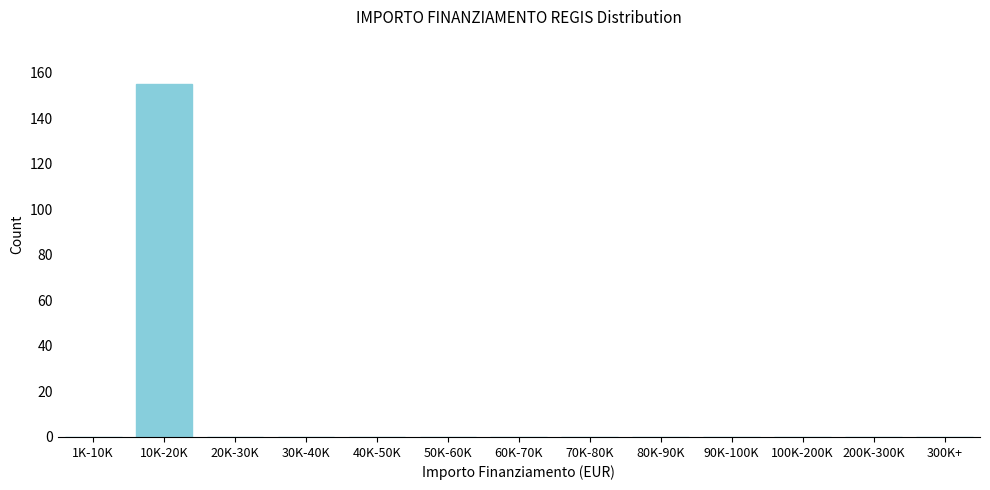

Reading left to right, extract all data points from this chart.

1K-10K=0	10K-20K=155	20K-30K=0	30K-40K=0	40K-50K=0	50K-60K=0	60K-70K=0	70K-80K=0	80K-90K=0	90K-100K=0	100K-200K=0	200K-300K=0	300K+=0